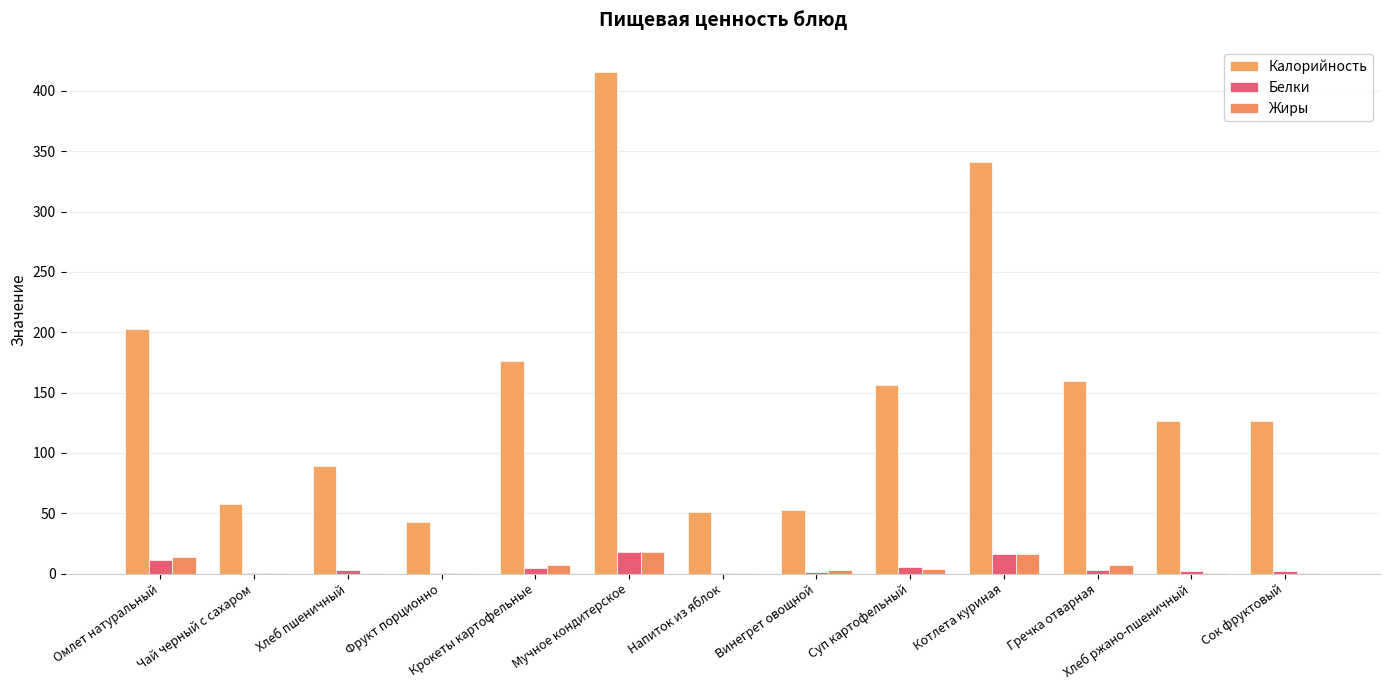

What is the difference between the maximum and minimum values in the Белки series?

17.7